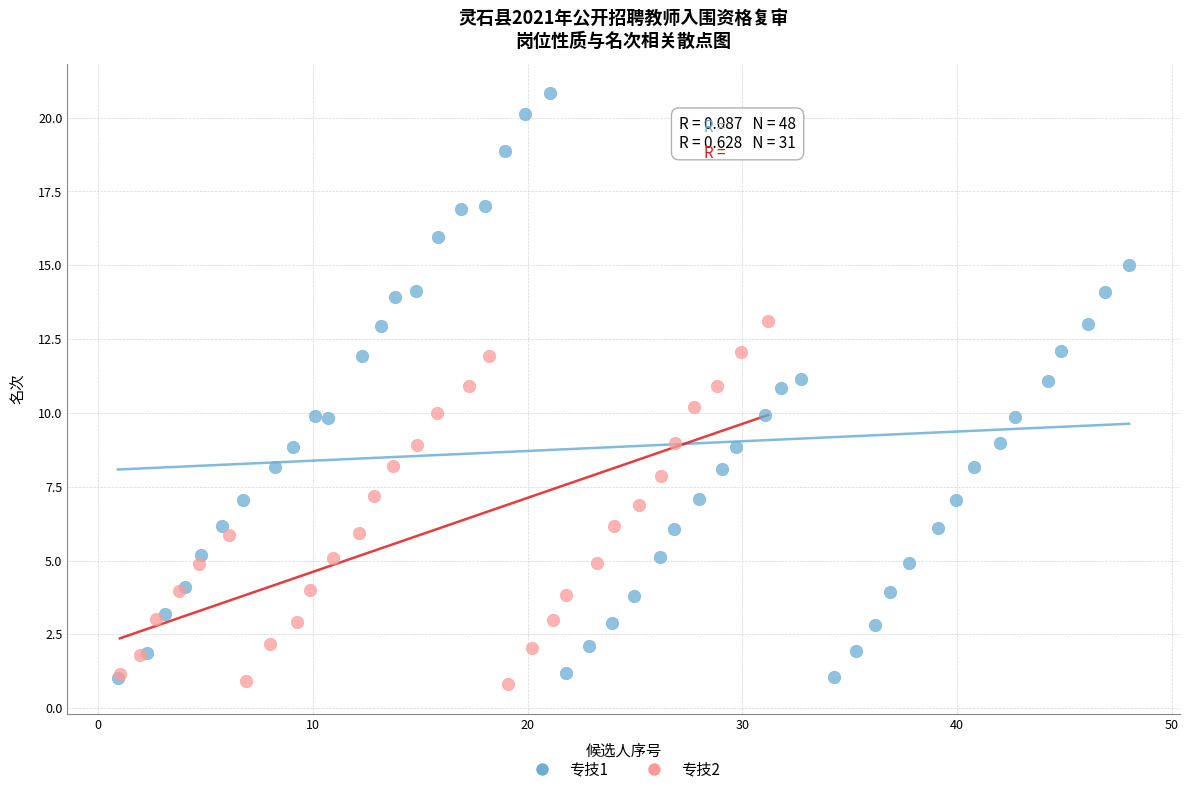

Which series has the widest spread of Y values?

专技1